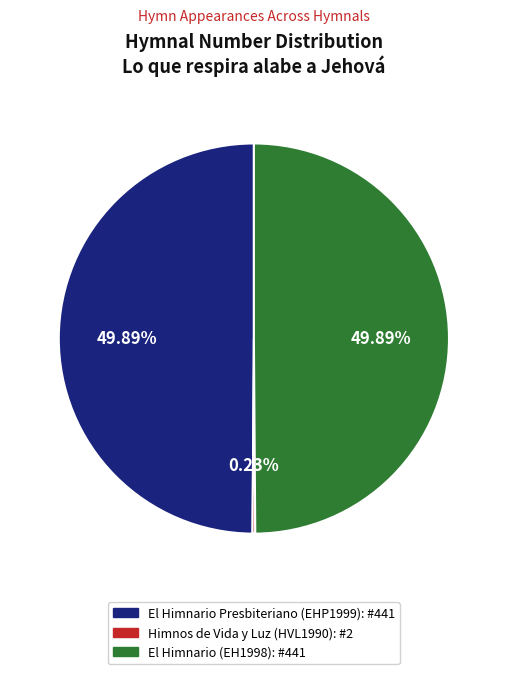

What is the largest slice in the pie chart?

El Himnario Presbiteriano (EHP1999) #441